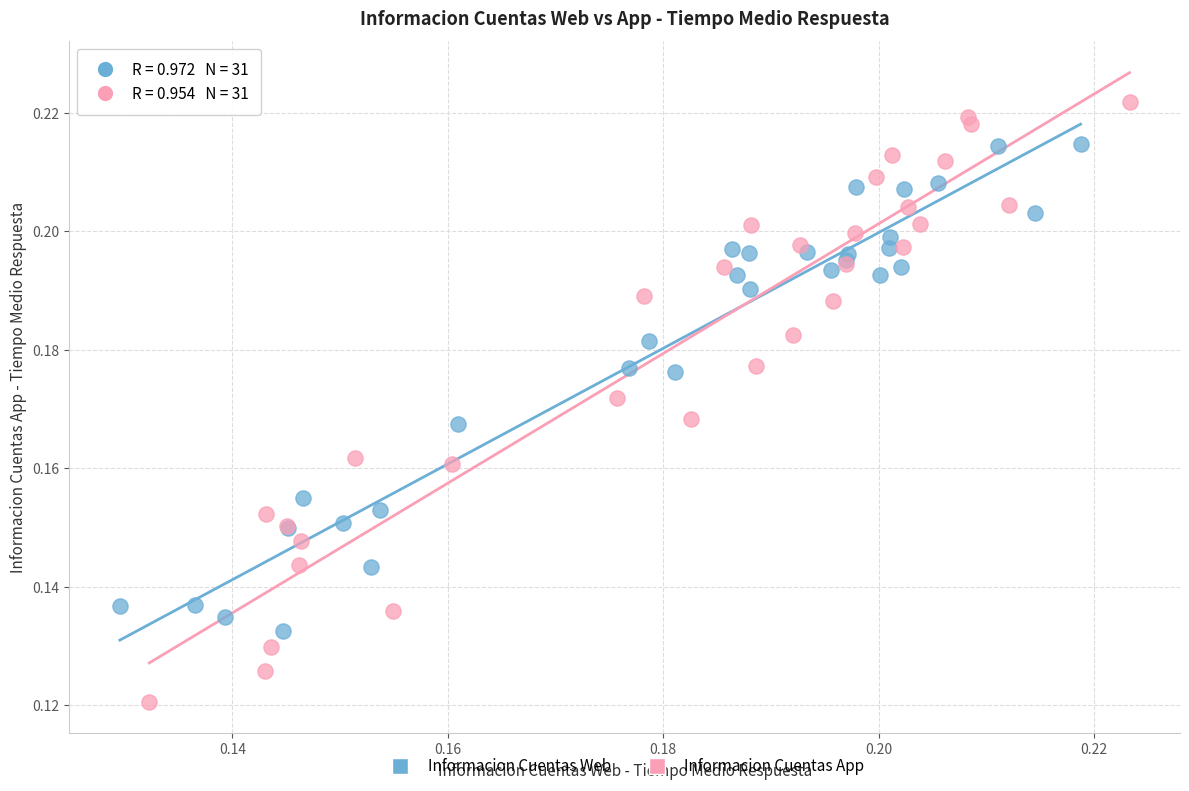

What are all the series names shown in the legend?

Informacion Cuentas Web, Informacion Cuentas App